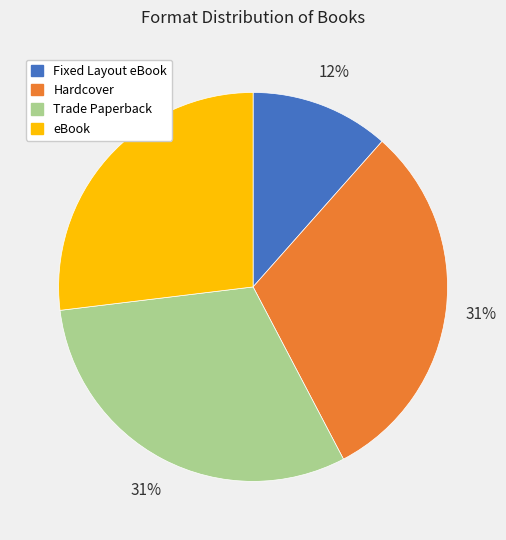

What percentage is the Trade Paperback slice, to the nearest percent?

31%